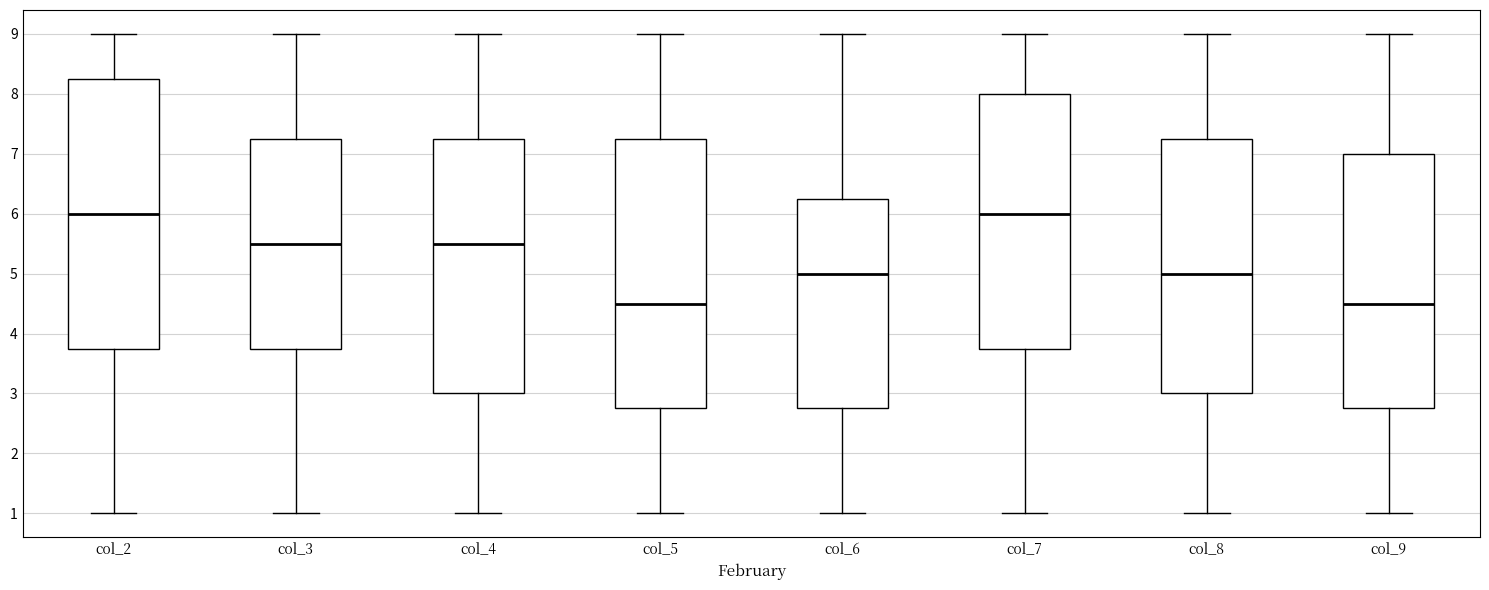

Where is the lower edge of the box for col_9 on the y-axis? The values are not printed on the chart, so give them approximately, as read against the axis.

2.8